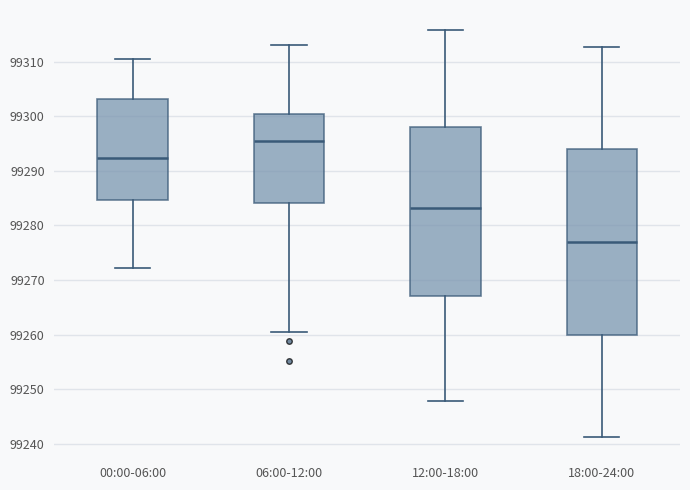

Which box's median line is the lowest?

18:00-24:00